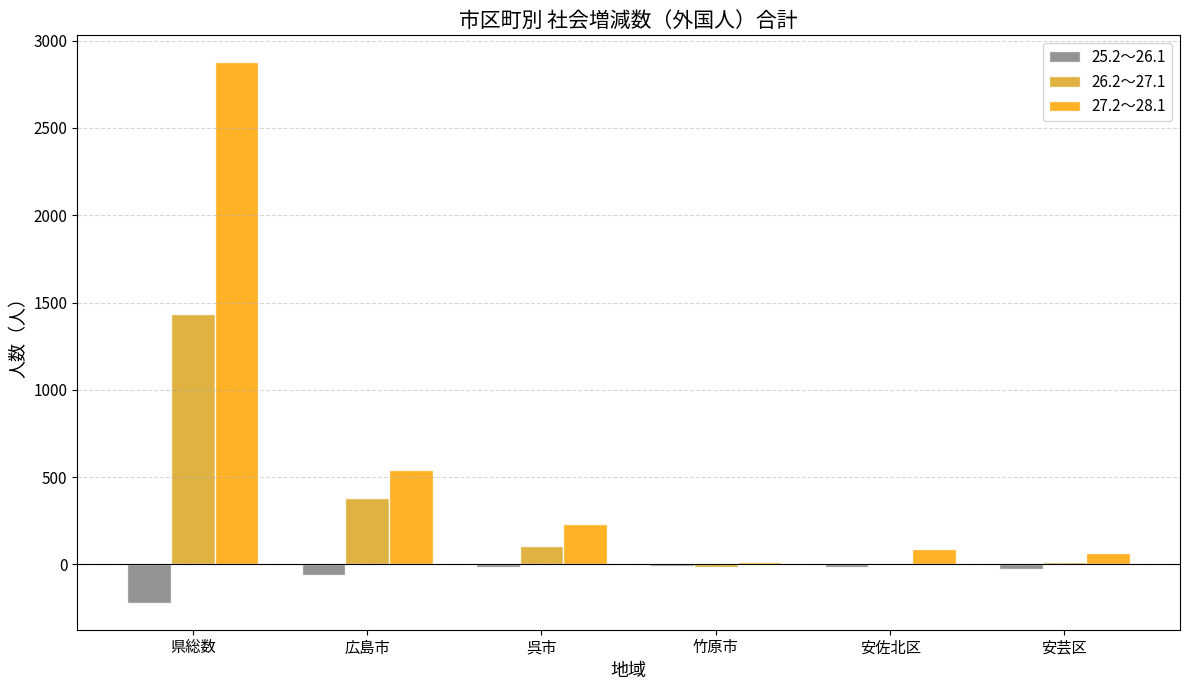

Which category has the highest value across all series?

県総数